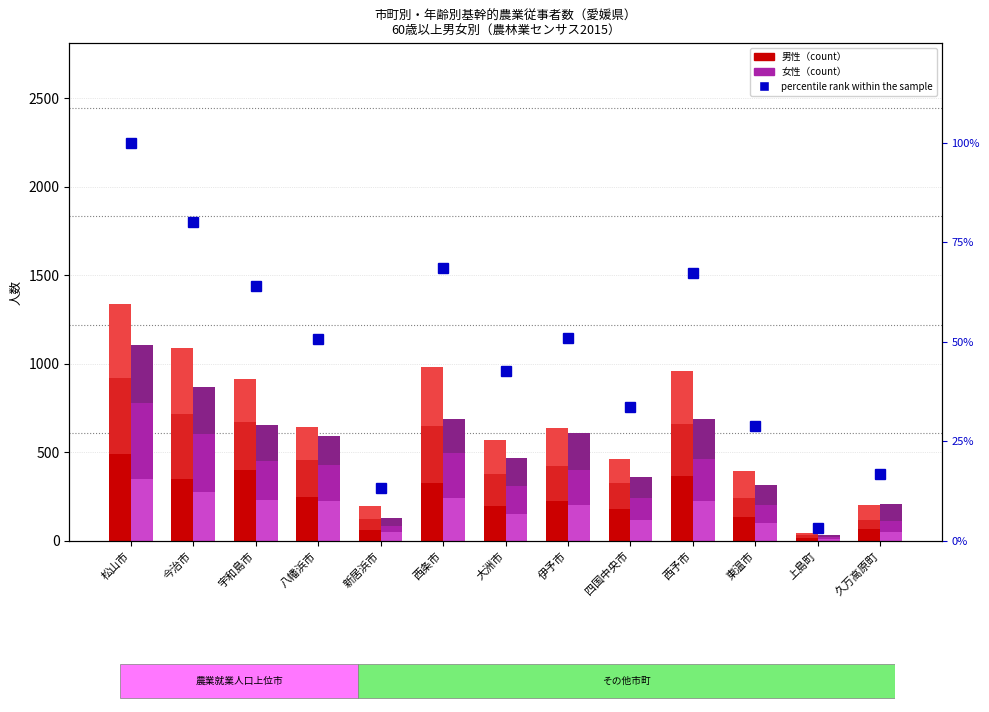

What is the value of the 60-64(M) bar at the 9th from the left?

183